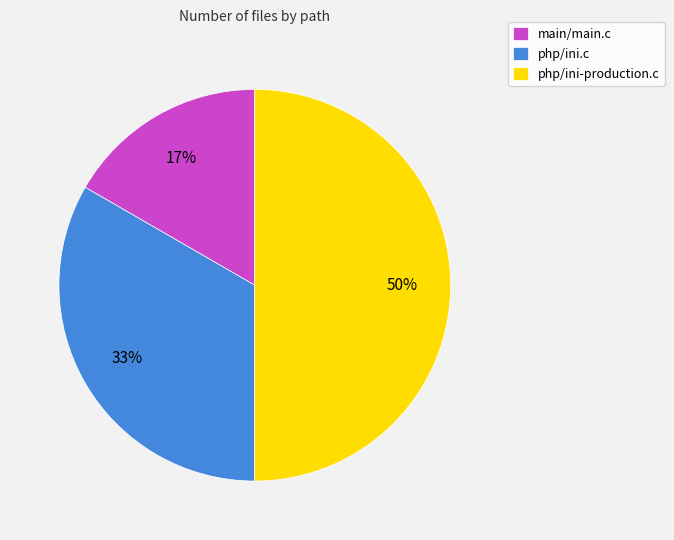

Which category has the smallest portion of the pie?

main/main.c